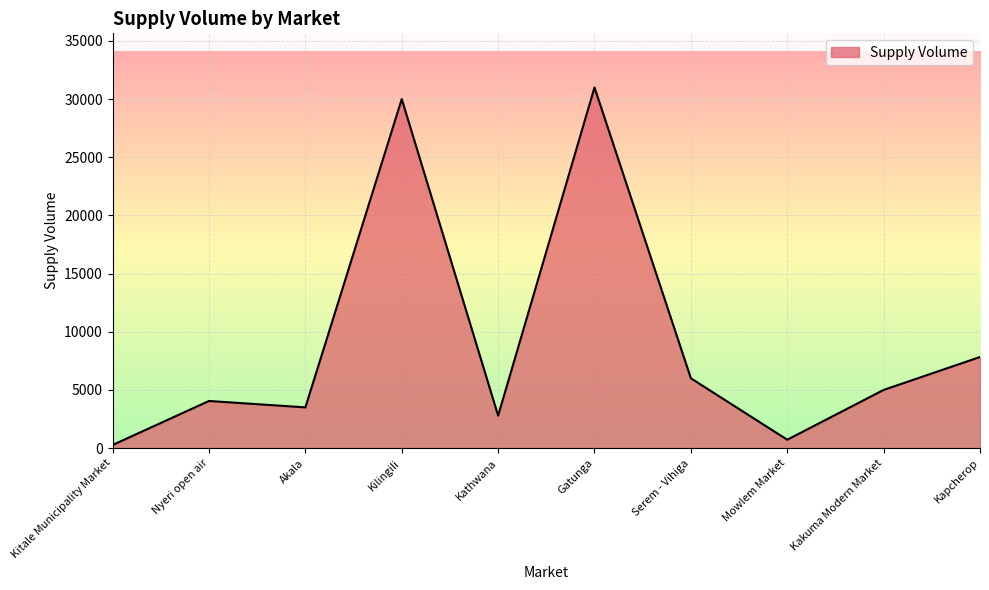

At which label is the value closest to 15635?

Kapcherop